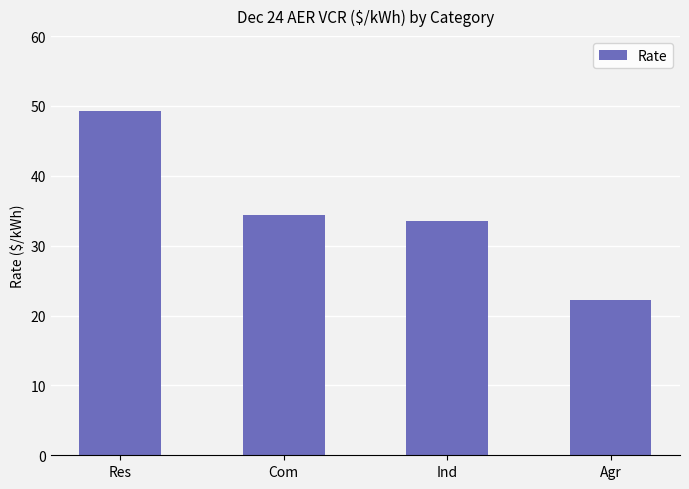

Rank the categories by value from highest to lowest.

Res, Com, Ind, Agr